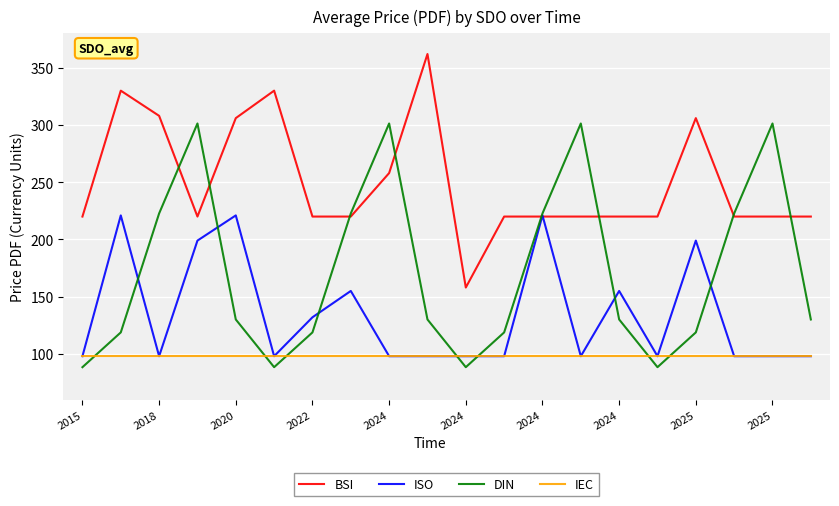

True or false: IEC and BSI cross at least once.

False